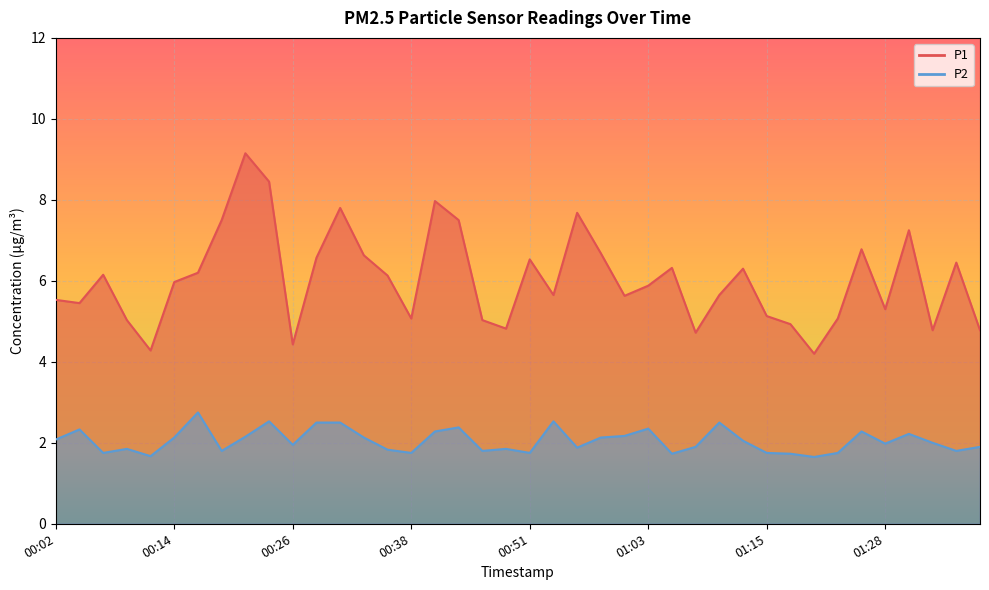

Which series has the widest spread of values?

P1